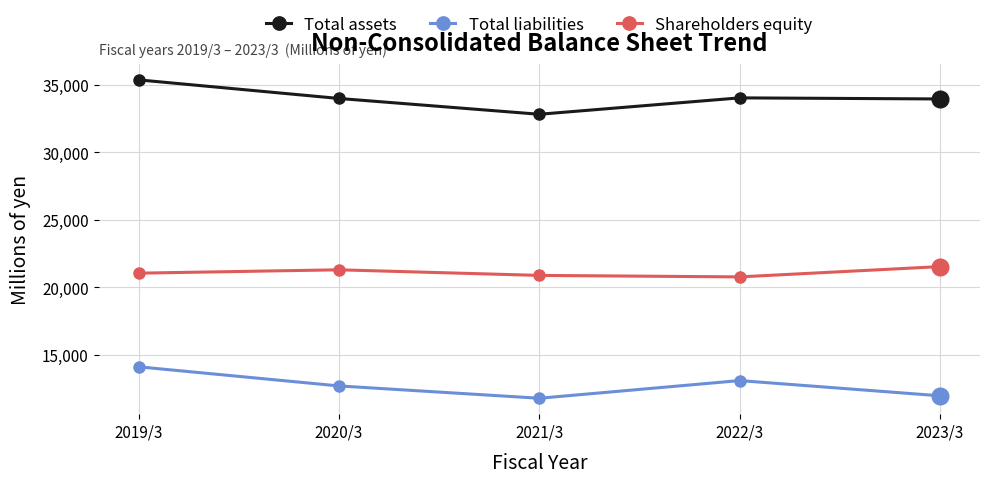

How many distinct data groups are displayed?

3